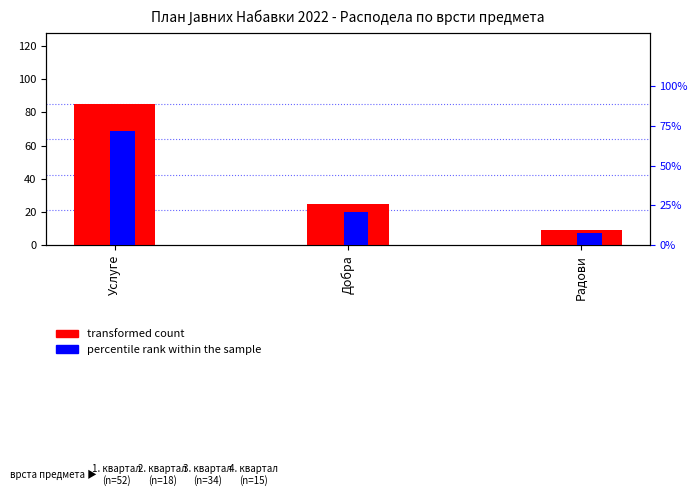

Are the bars horizontal?

No